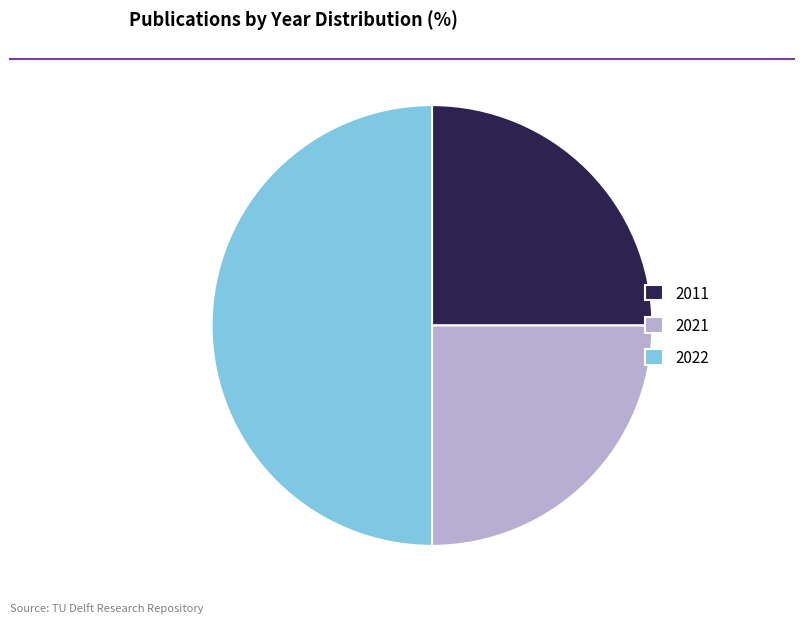

Between 2021 and 2022, which is larger?

2022